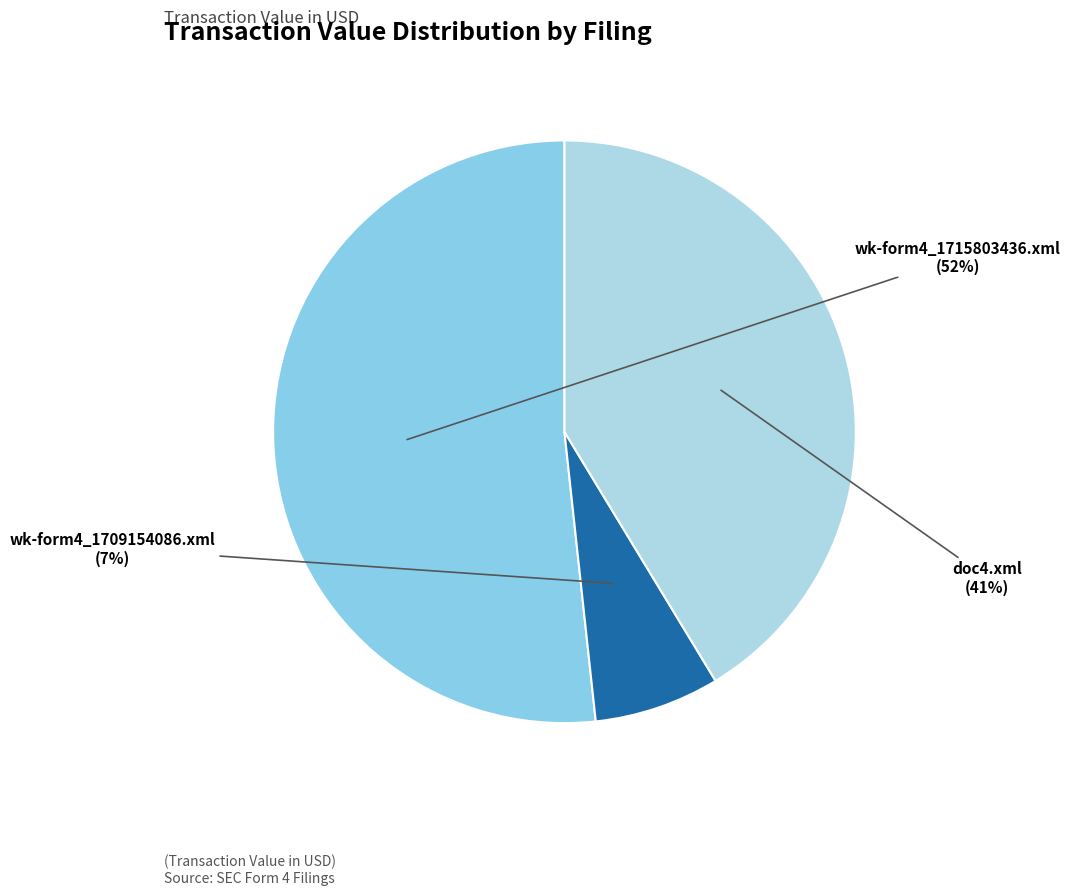

Count the number of slices in the pie.

3